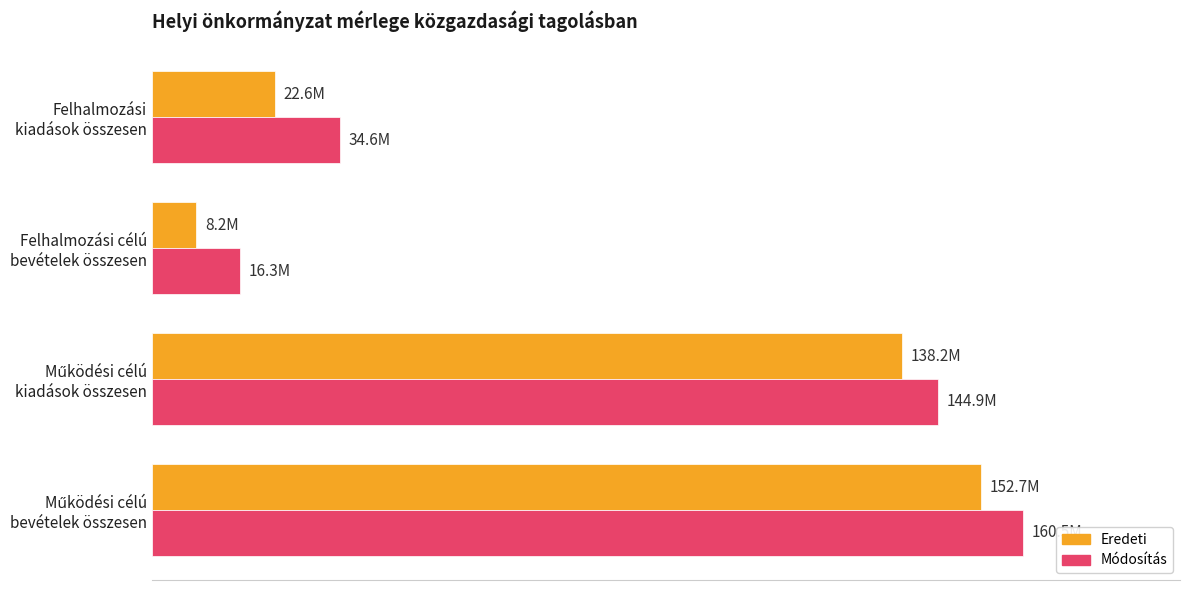

List the series in order of their peak value, highest first.

Módosítás, Eredeti